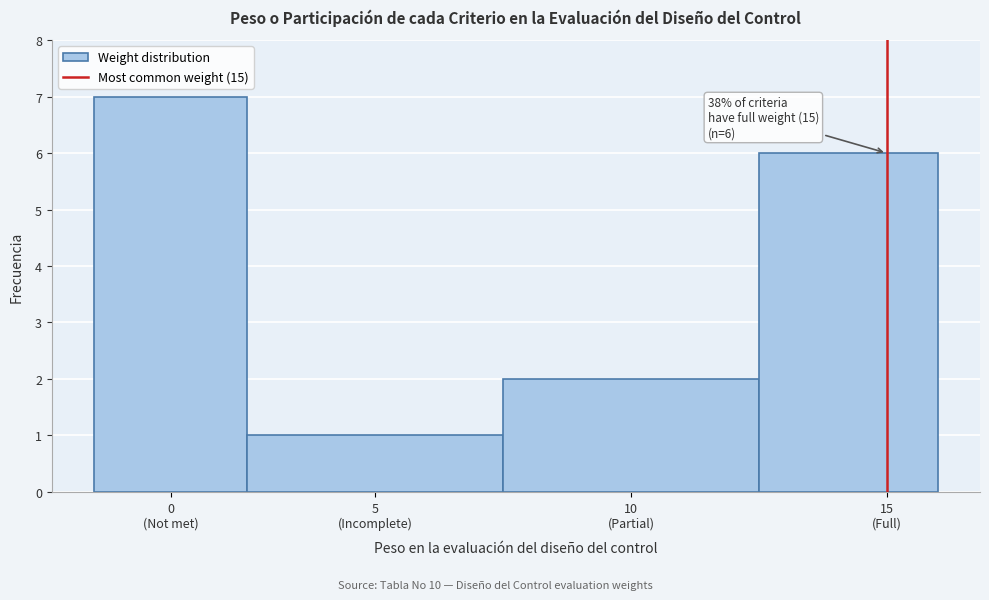

Reading right to left, list all the values displayed in this chart.

6	2	1	7